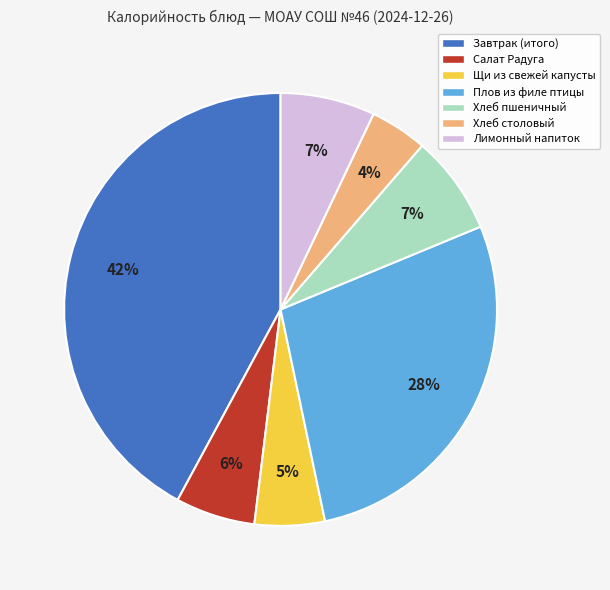

Is it true that Щи из свежей капусты is 5% of the pie?

True